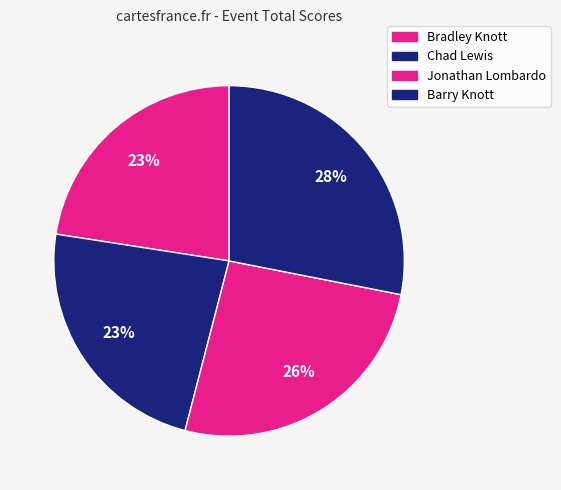

Is Barry Knott the majority of the pie?

No